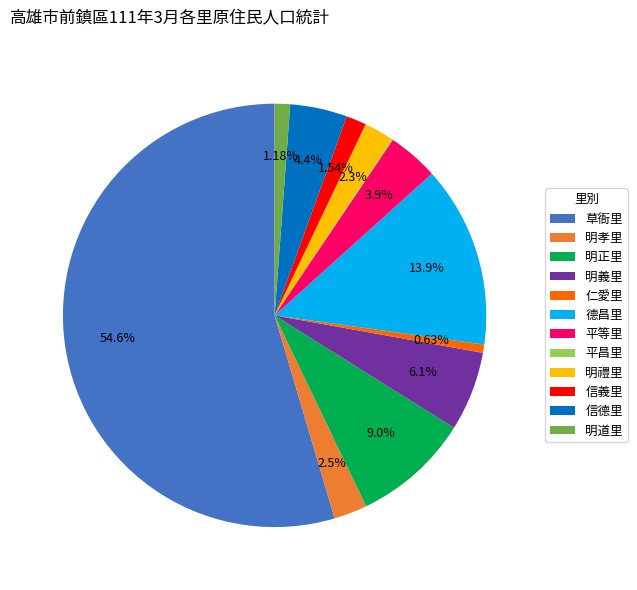

Which category has the biggest portion of the pie?

草衙里